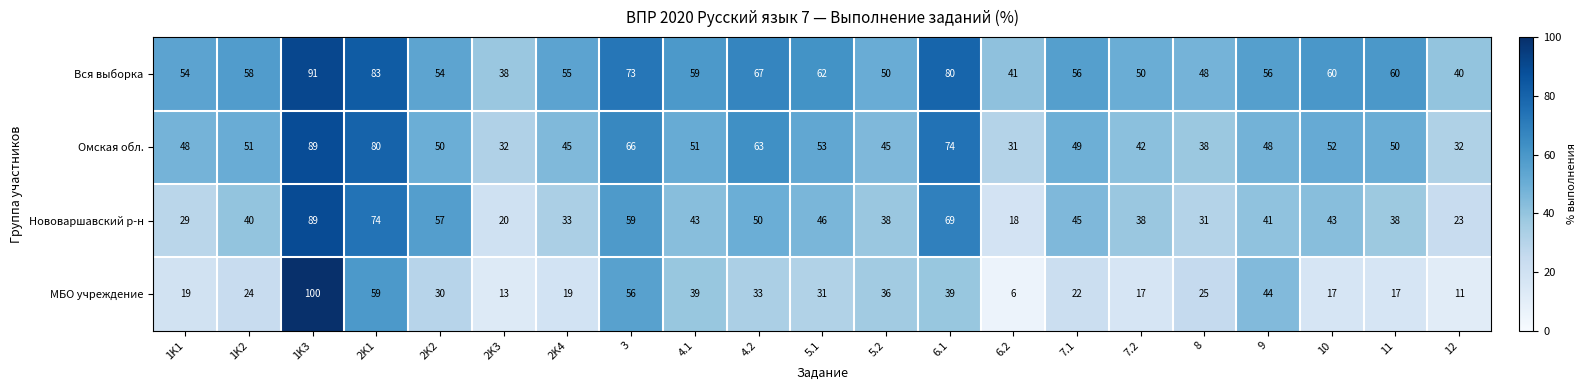

List the series in order of their overall mean, lowest first.

МБО учреждение, Нововаршавский р-н, Омская обл., Вся выборка